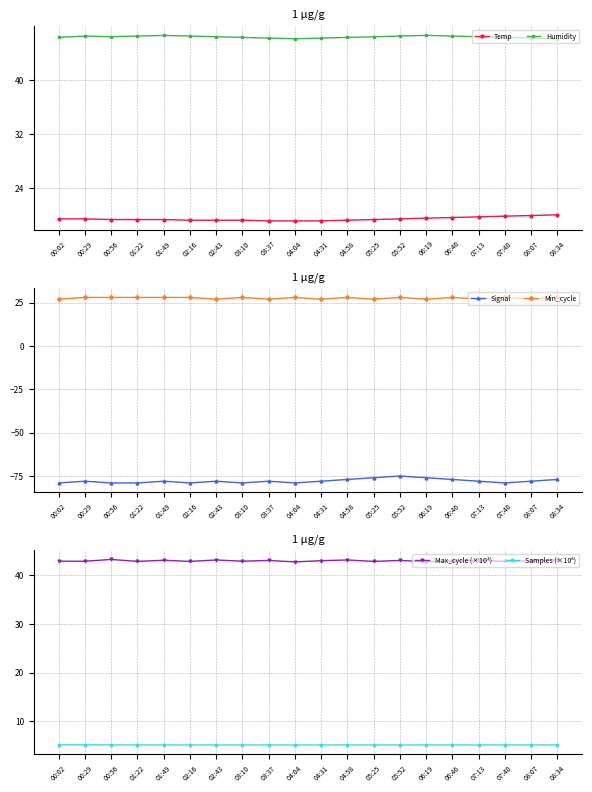

The Temp series shows 19.2 at 02:16. True or false?

True